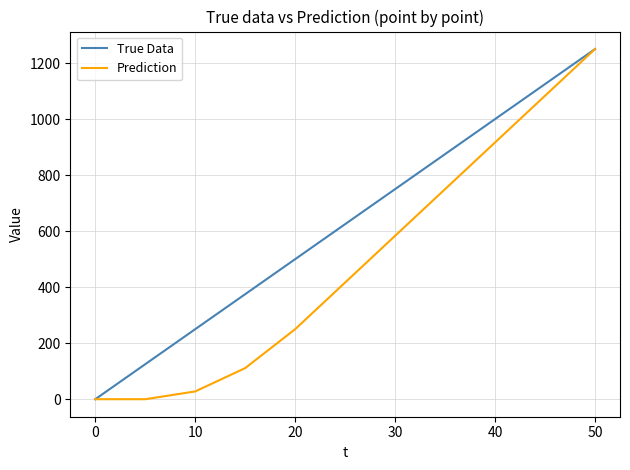

List the series in order of their overall mean, highest first.

True Data, Prediction